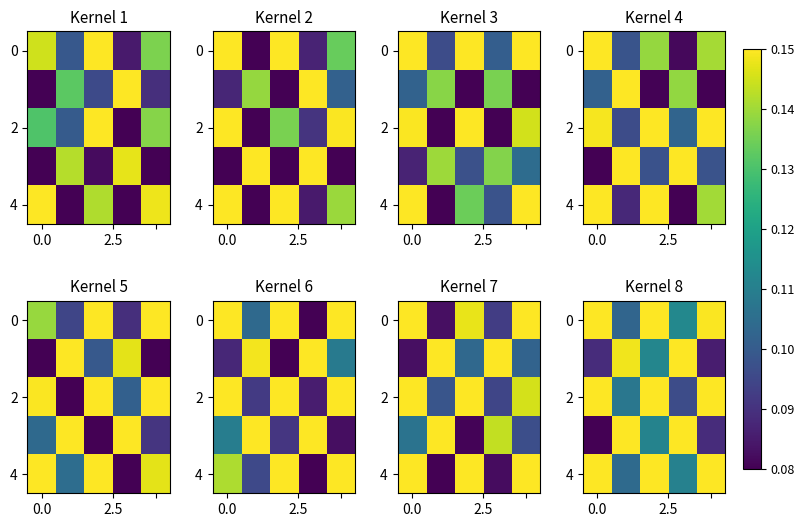

What is the difference between the second highest and minimum values in the 2 series?

0.1